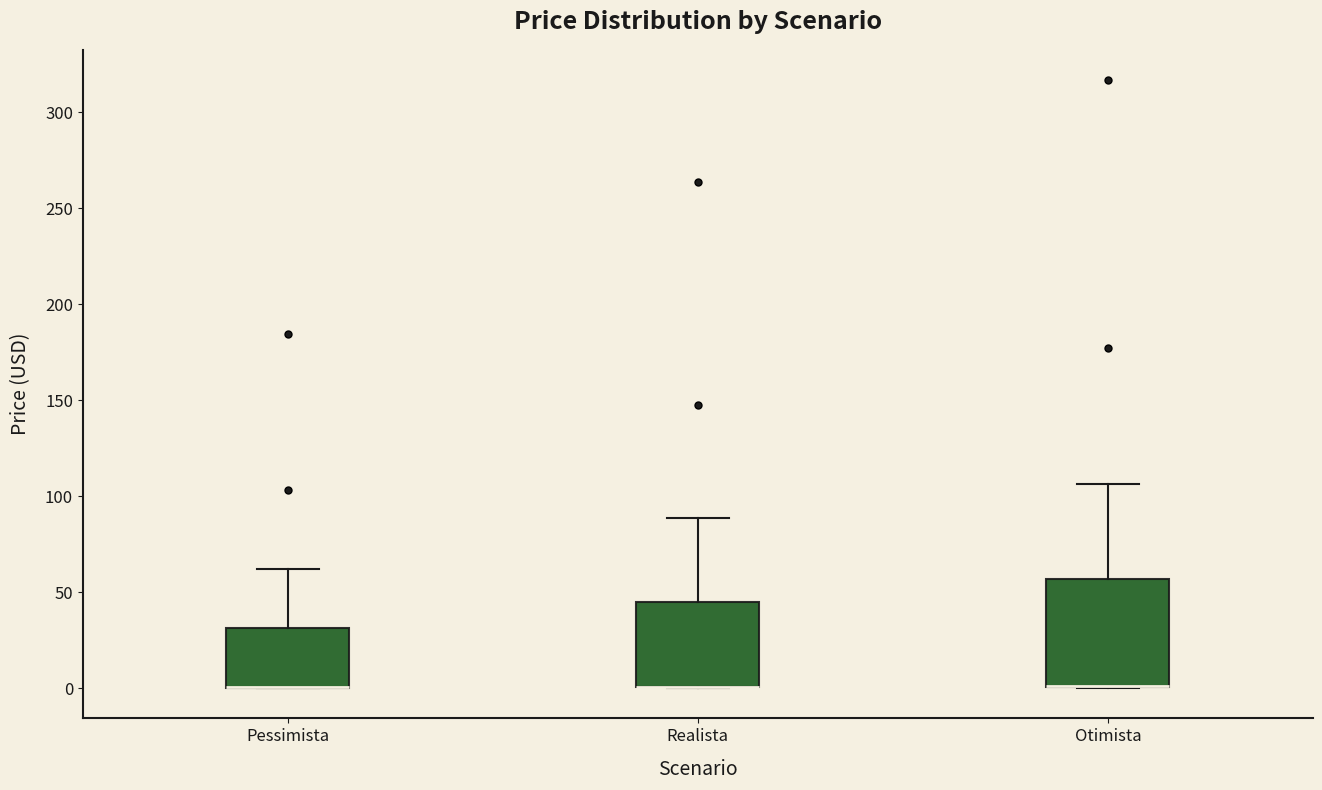

Where is the upper edge of the box for Realista on the y-axis? The values are not printed on the chart, so give them approximately, as read against the axis.

45